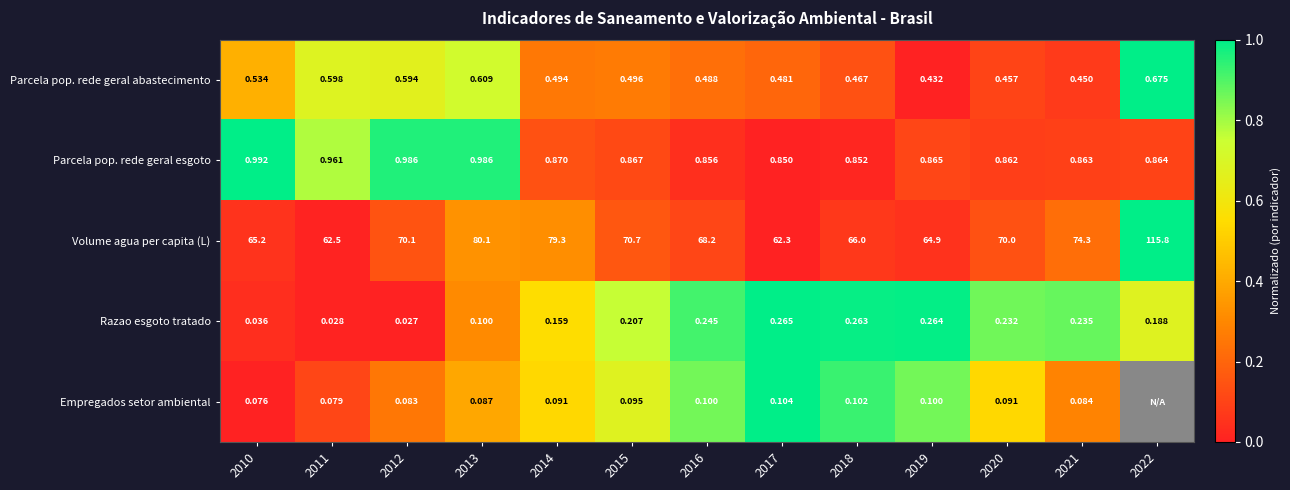

Count the number of categories in the chart.

13